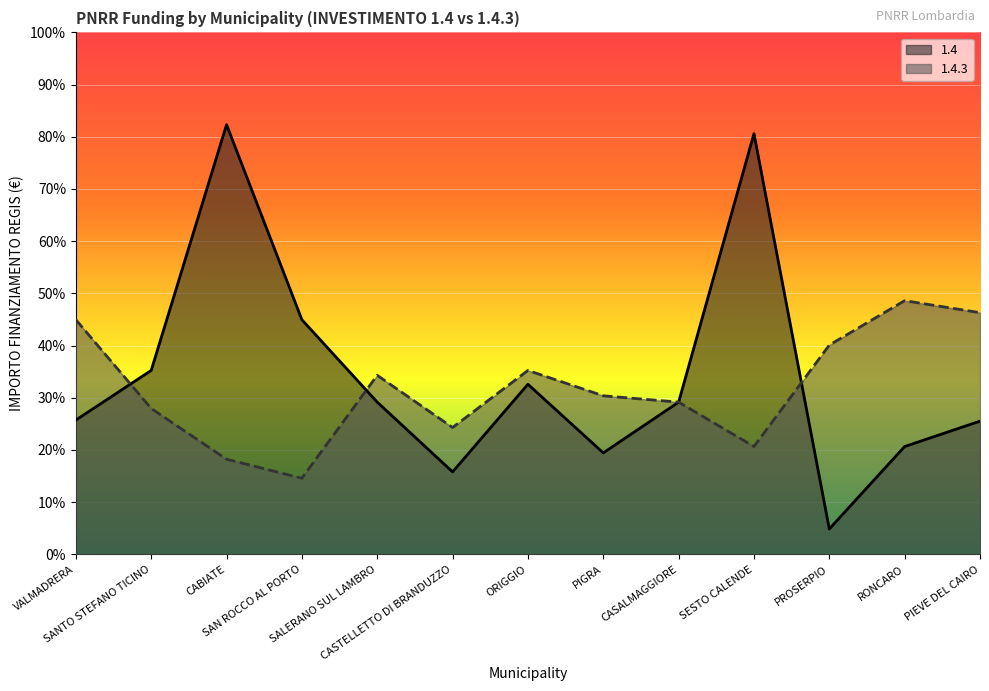

Reading left to right, extract all data points from this chart.

1.4: VALMADRERA=5145	SANTO STEFANO TICINO=7047	CABIATE=16464	SAN ROCCO AL PORTO=8991	SALERANO SUL LAMBRO=5832	CASTELLETTO DI BRANDUZZO=3159	ORIGGIO=6517	PIGRA=3888	CASALMAGGIORE=5831	SESTO CALENDE=16121	PROSERPIO=972	RONCARO=4131	PIEVE DEL CAIRO=5103
1.4.3: VALMADRERA=8991	SANTO STEFANO TICINO=5589	CABIATE=3645	SAN ROCCO AL PORTO=2916	SALERANO SUL LAMBRO=6860	CASTELLETTO DI BRANDUZZO=4860	ORIGGIO=7047	PIGRA=6075	CASALMAGGIORE=5832	SESTO CALENDE=4131	PROSERPIO=8019	RONCARO=9720	PIEVE DEL CAIRO=9261